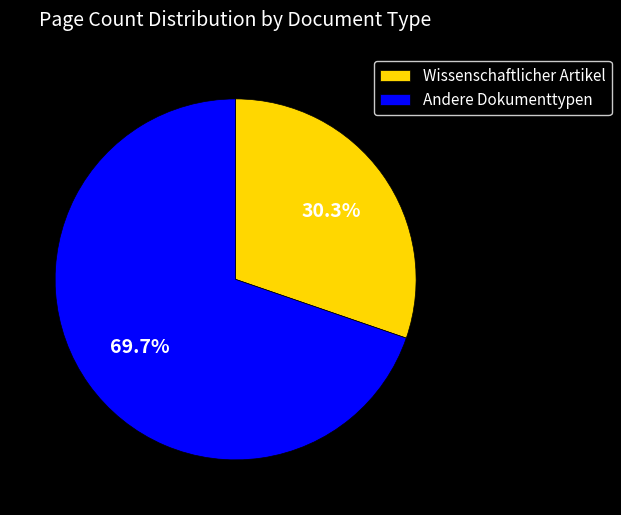

Which slice is the smallest?

Wissenschaftlicher Artikel